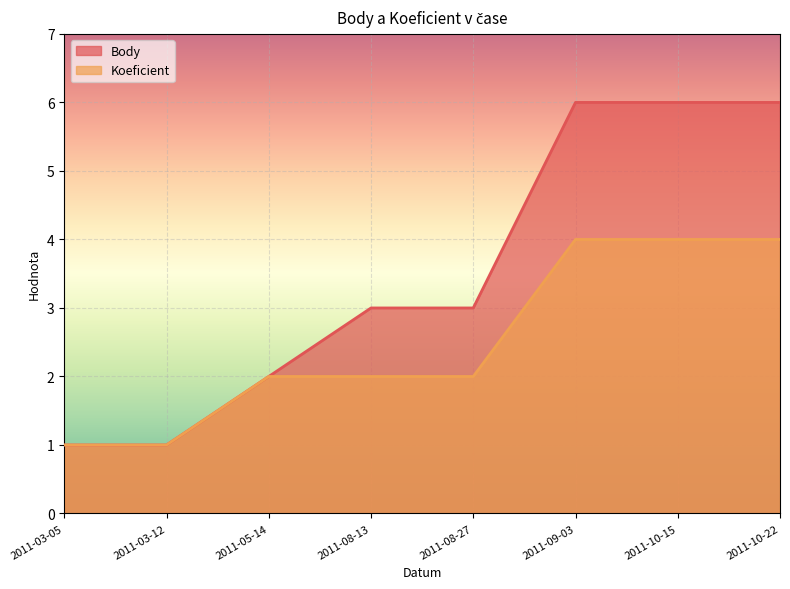

What position from the right is 2011-08-27?

4